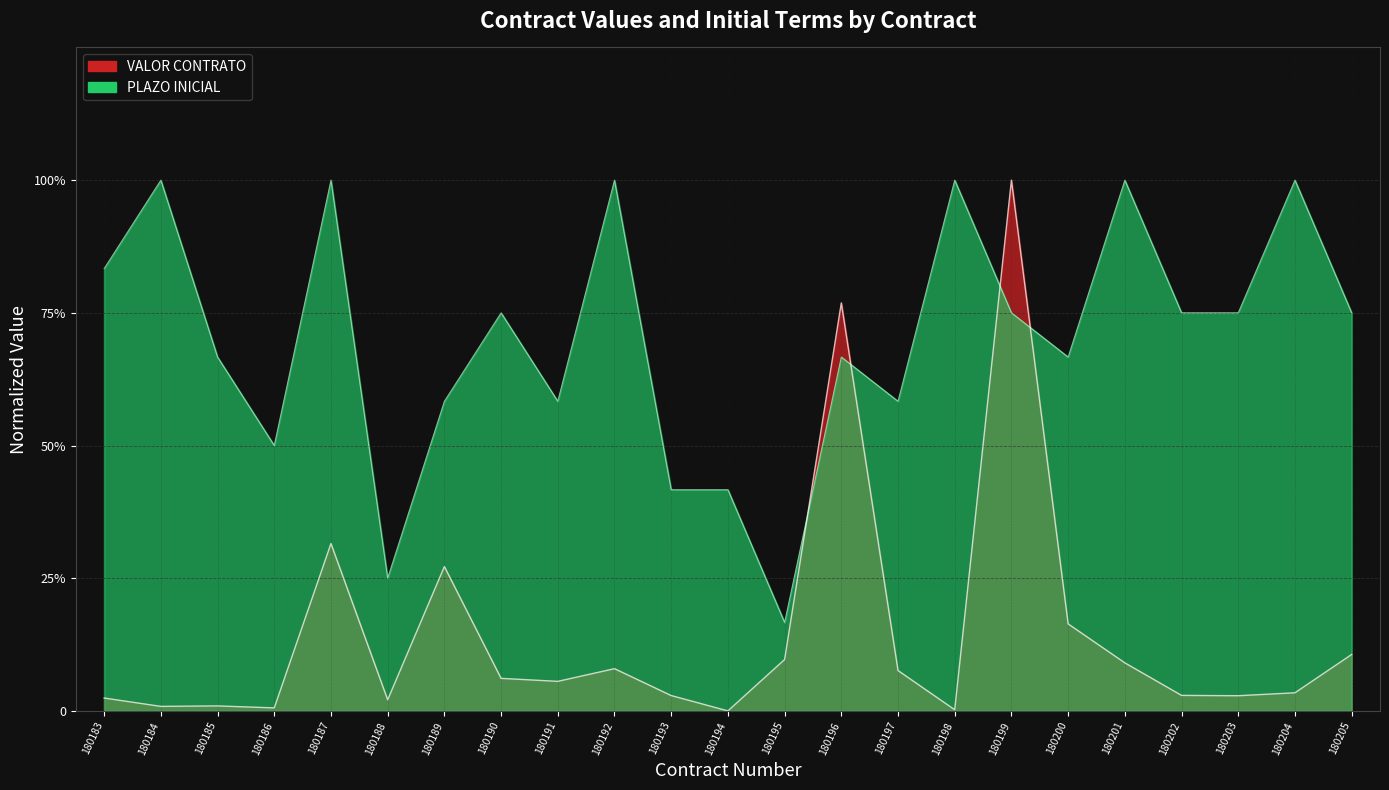

Which category has the highest value in the PLAZO INICIAL series?

180184